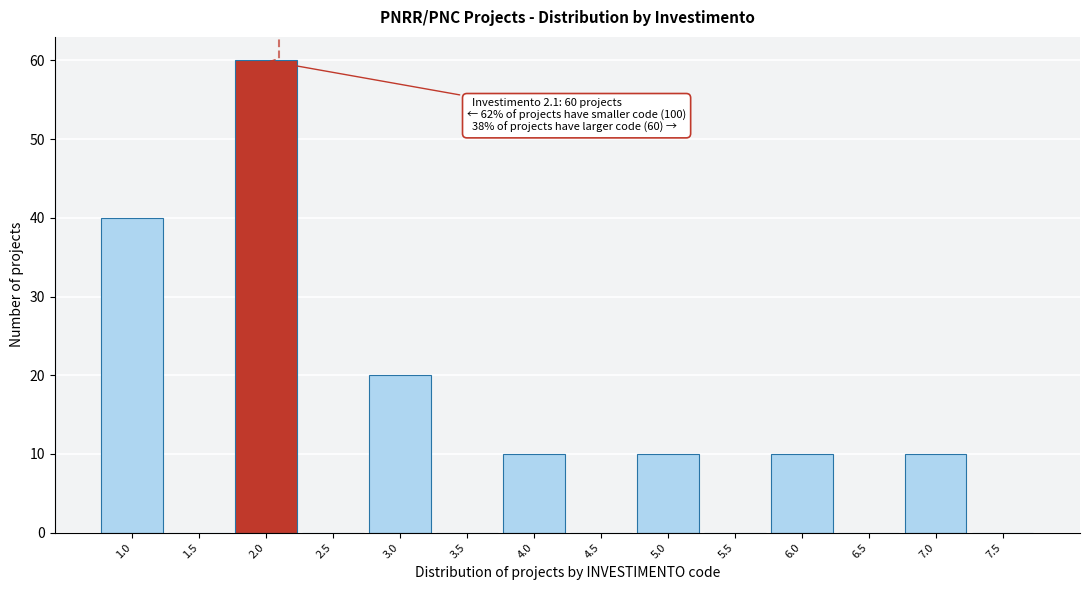

Which range on the x-axis has the tallest bar?

1.75 to 2.25